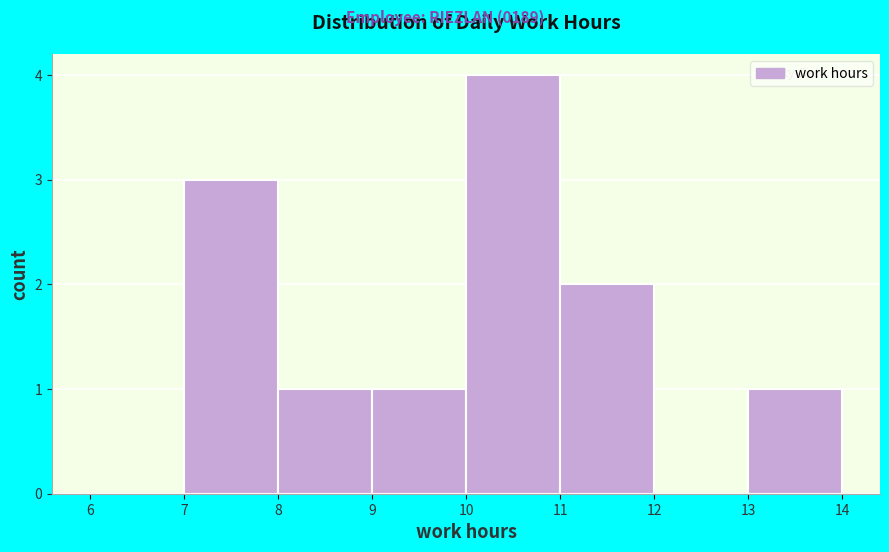

What is the height of the bar covering 11 to 12 on the x-axis? The values are not printed on the chart, so give them approximately, as read against the axis.

2